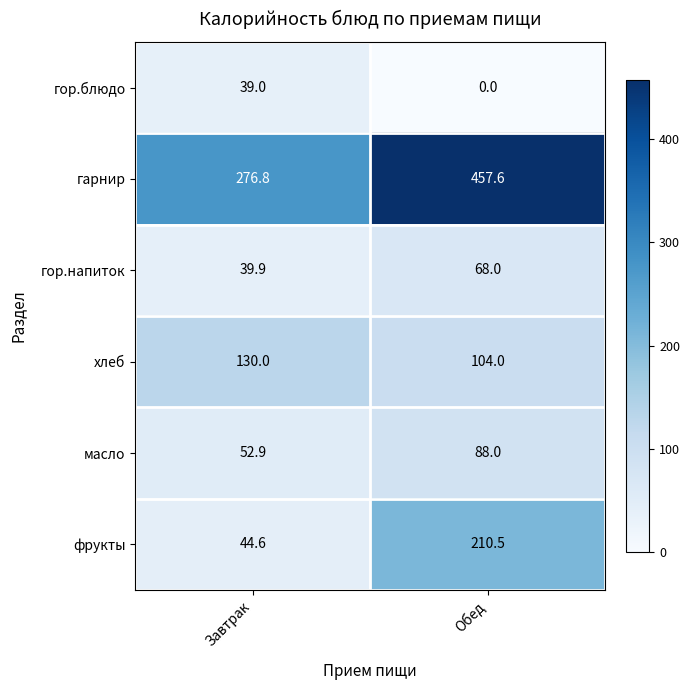

Reading left to right, what are all the values shown in this chart?

гор.блюдо: Завтрак=39.0	Обед=0.0
гарнир: Завтрак=276.8	Обед=457.6
гор.напиток: Завтрак=39.9	Обед=68.0
хлеб: Завтрак=130.0	Обед=104.0
масло: Завтрак=52.9	Обед=88.0
фрукты: Завтрак=44.6	Обед=210.5